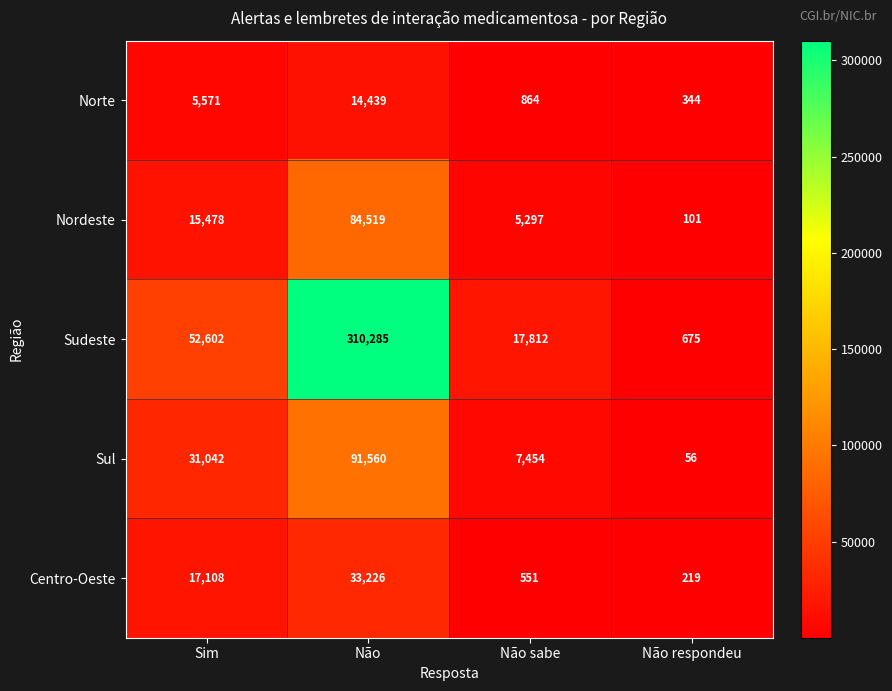

The value of Nordeste at Não respondeu is 101. True or false?

True